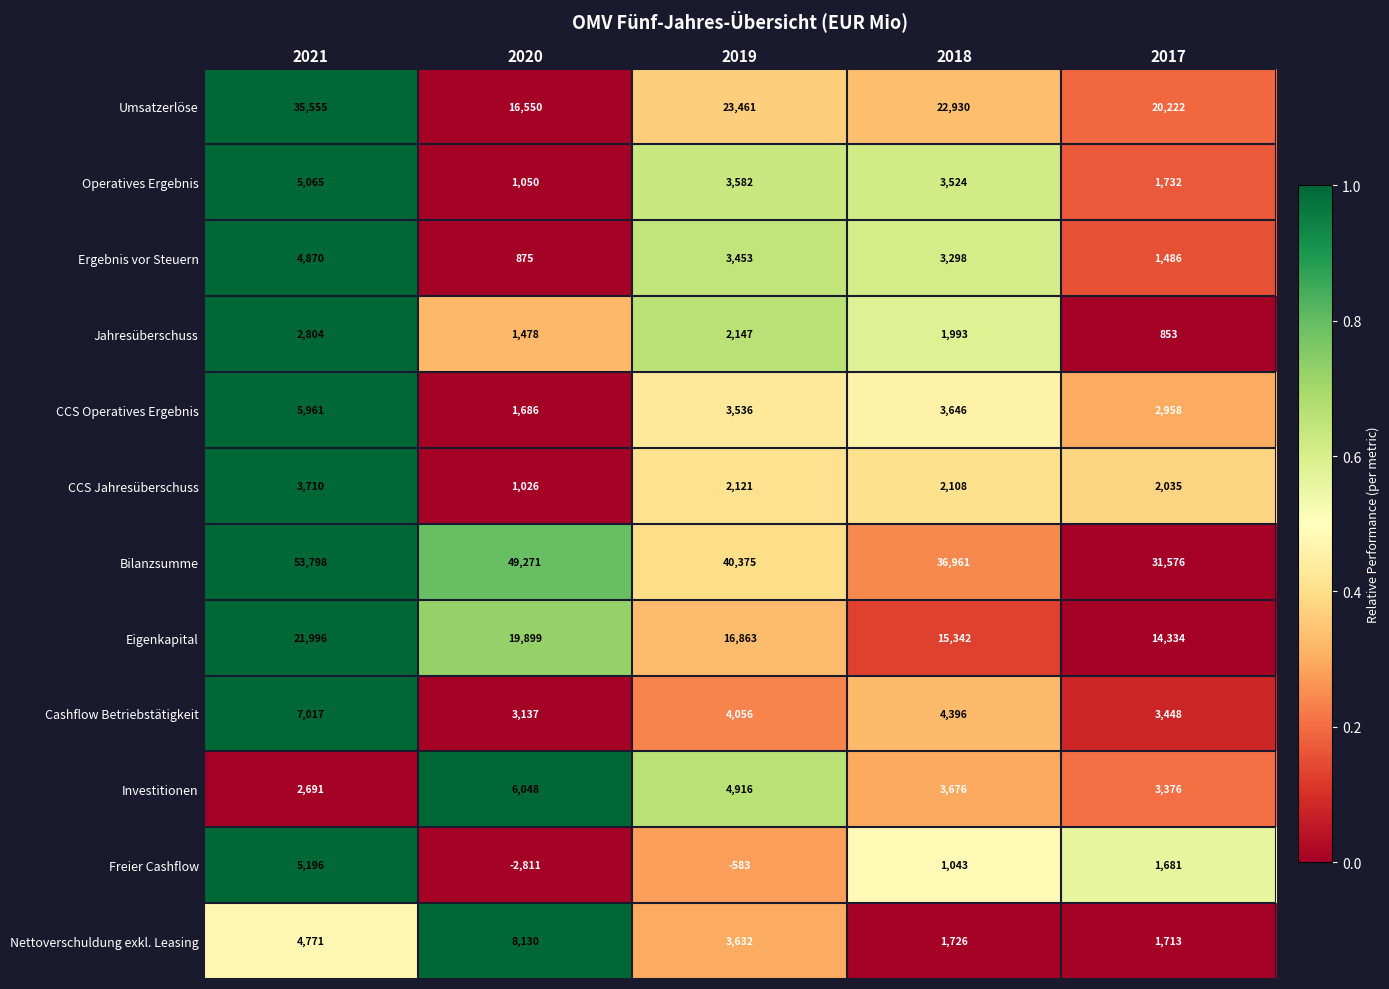

Where is Bilanzsumme nearest to the value 42687?

2019